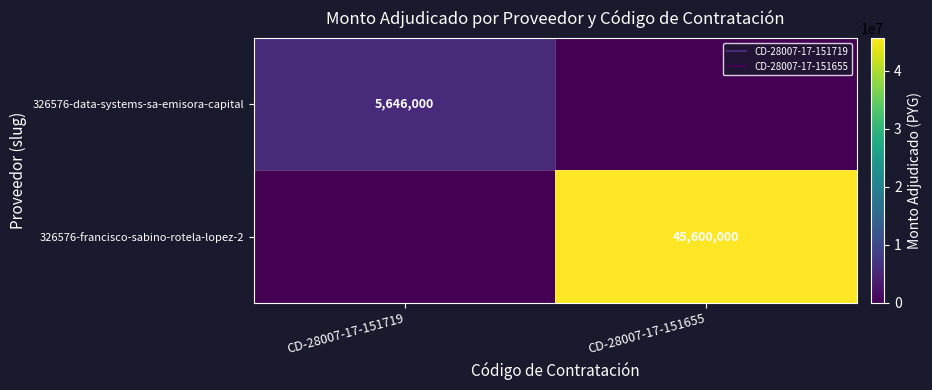

At CD-28007-17-151719, list the series in order from largest to smallest.

326576-data-systems-sa-emisora-capital, 326576-francisco-sabino-rotela-lopez-2